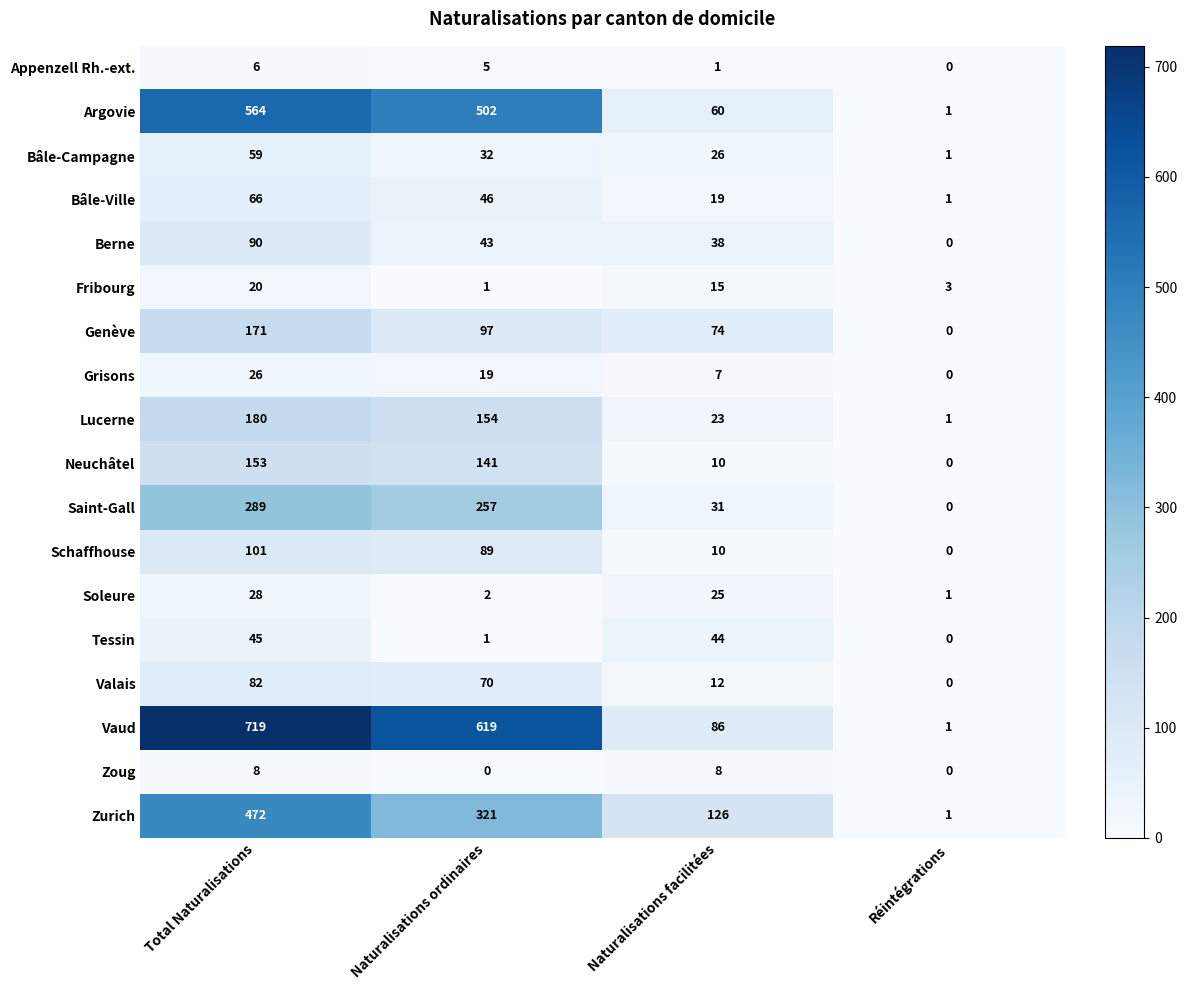

Which series has the largest range (max minus min)?

Vaud